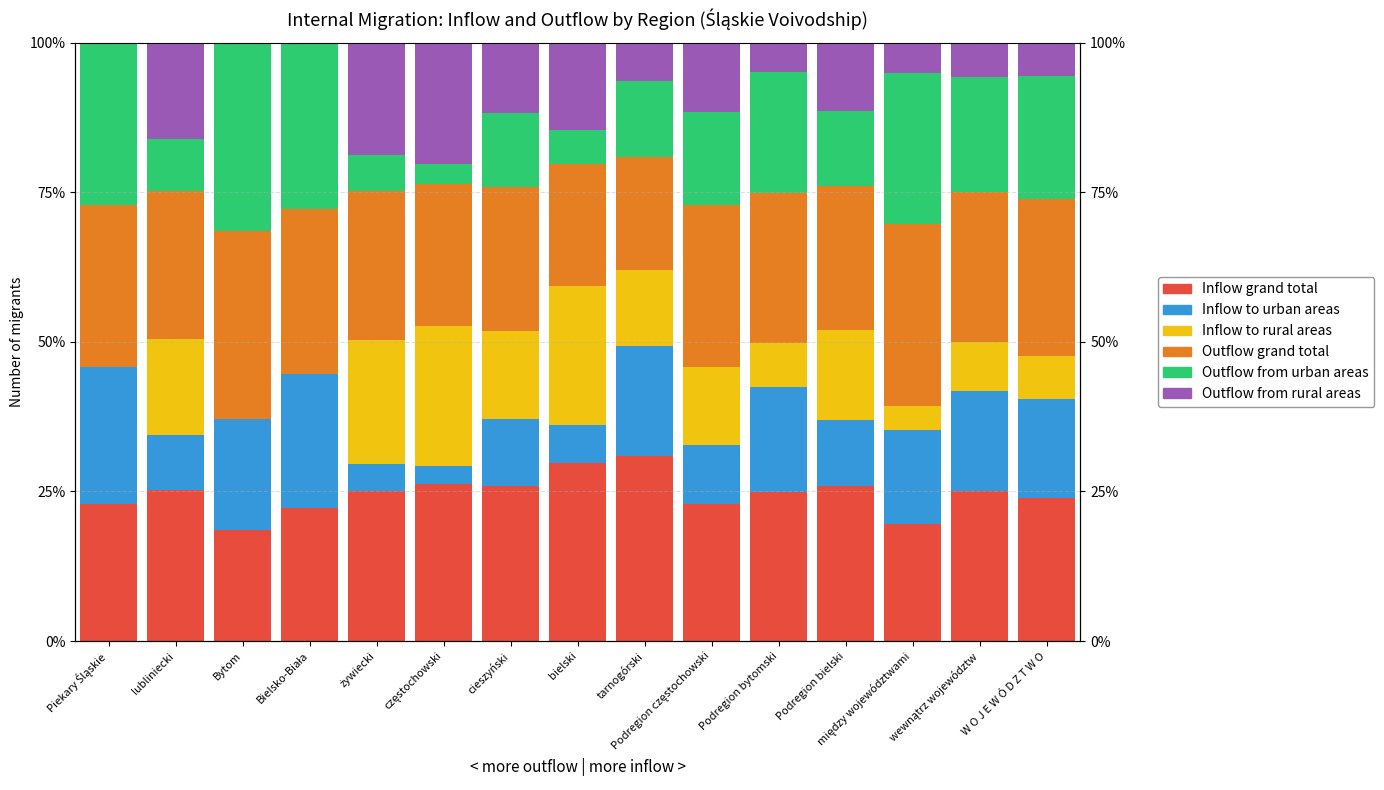

The value of Inflow to urban areas at wewnątrz województw is 25.0. True or false?

False